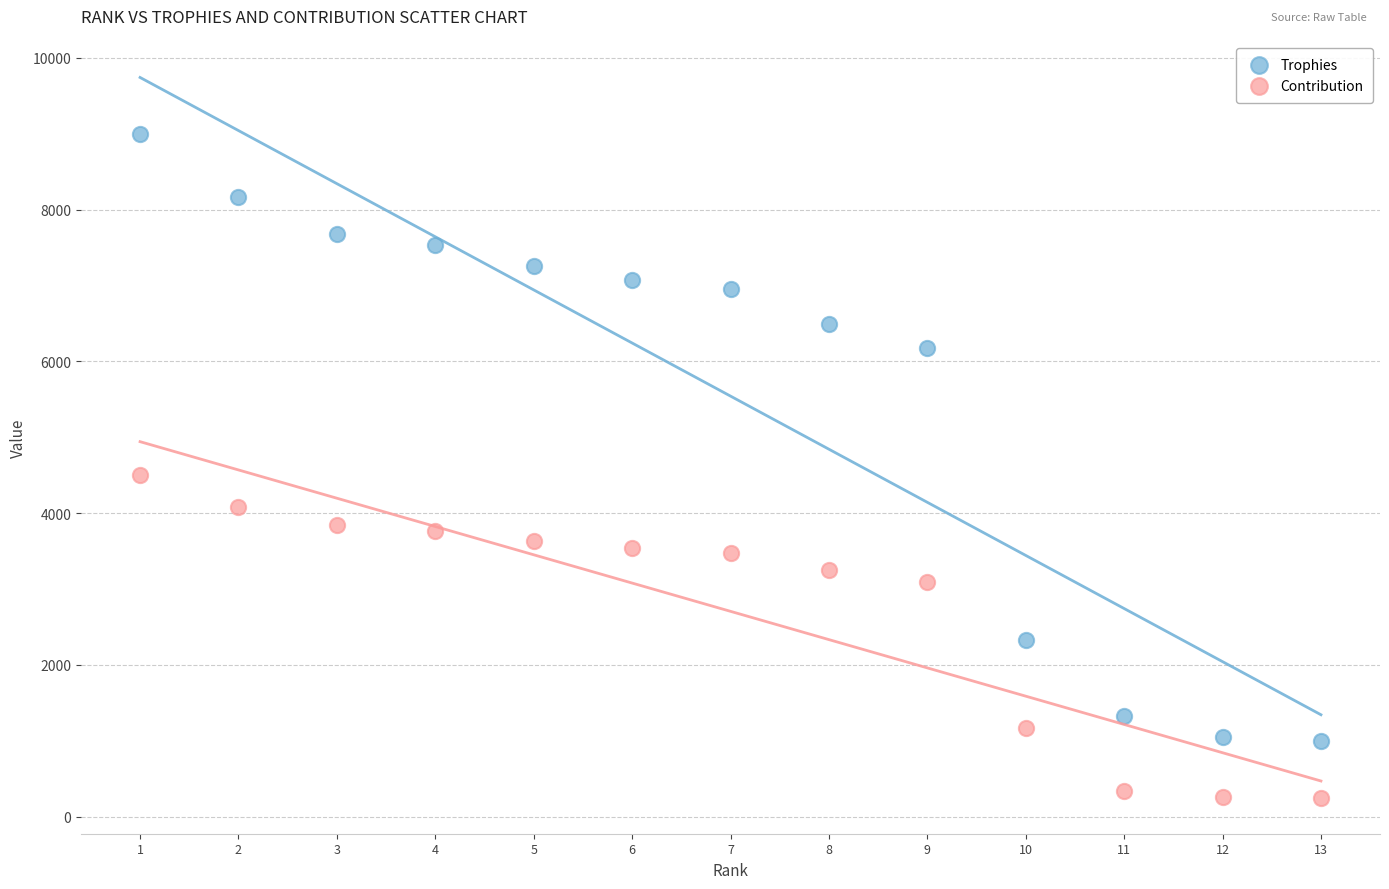

Across all data points, what is the range of X values (max minus min)?

12